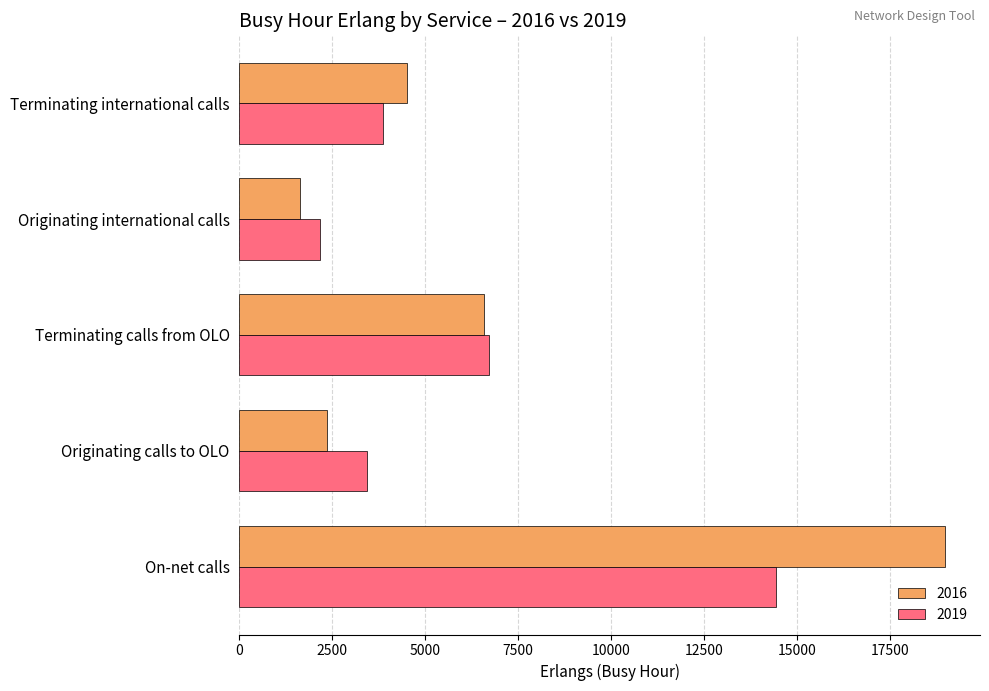

True or false: 2019 has a value of 3204.6 at Originating international calls.

False